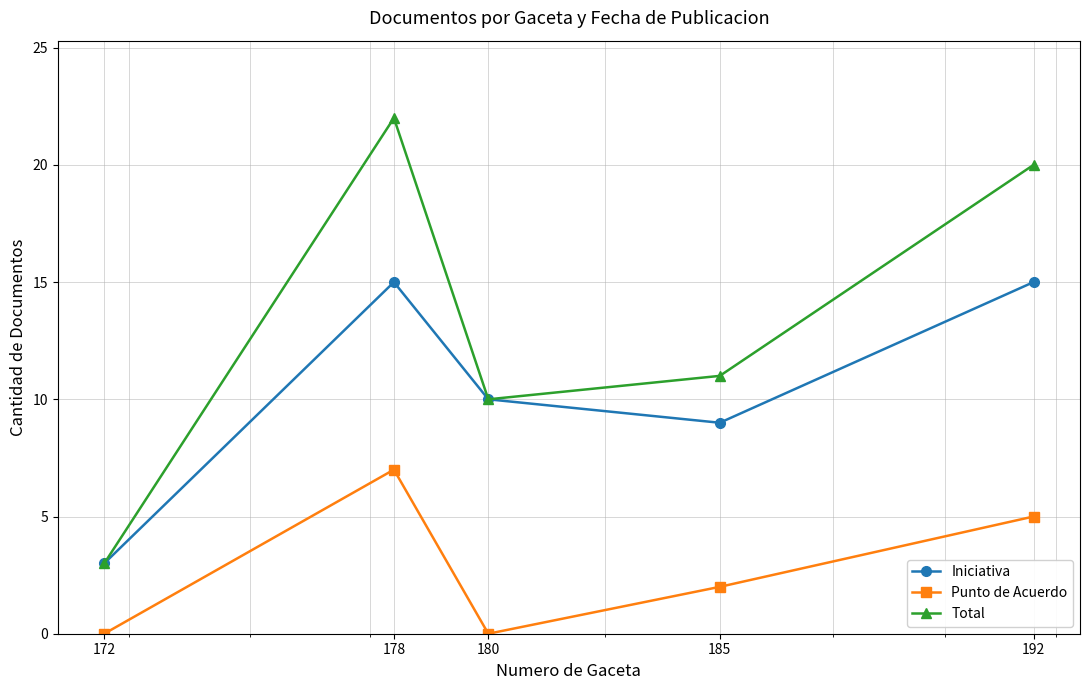

In Punto de Acuerdo, how many points are higher than both neighbors (excluding endpoints)?

1